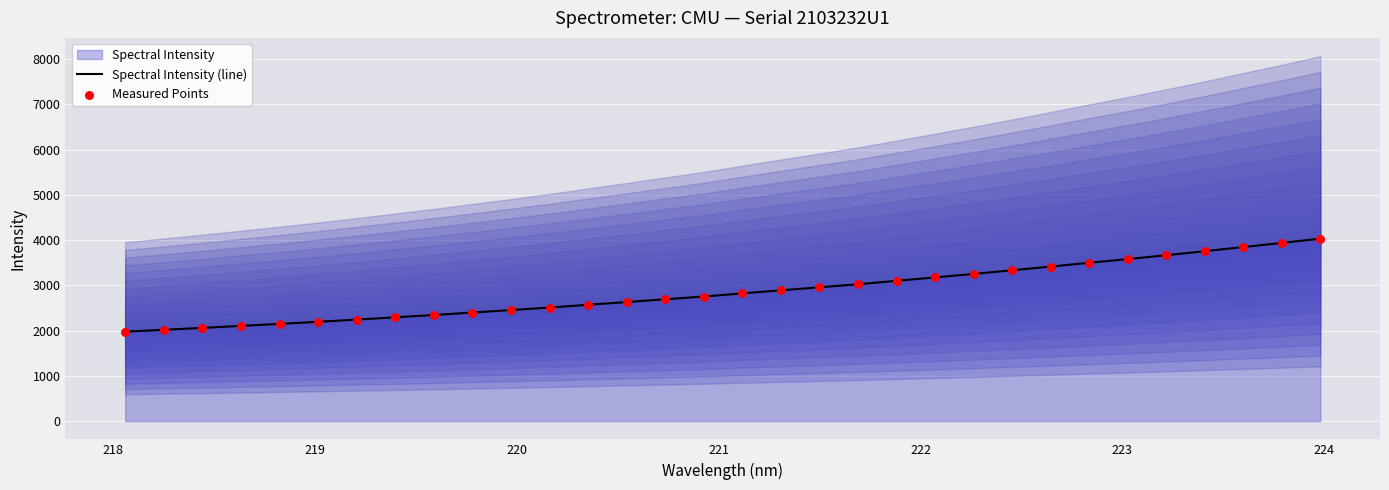

Which series reaches the minimum Y coordinate?

Spectral Intensity (line)